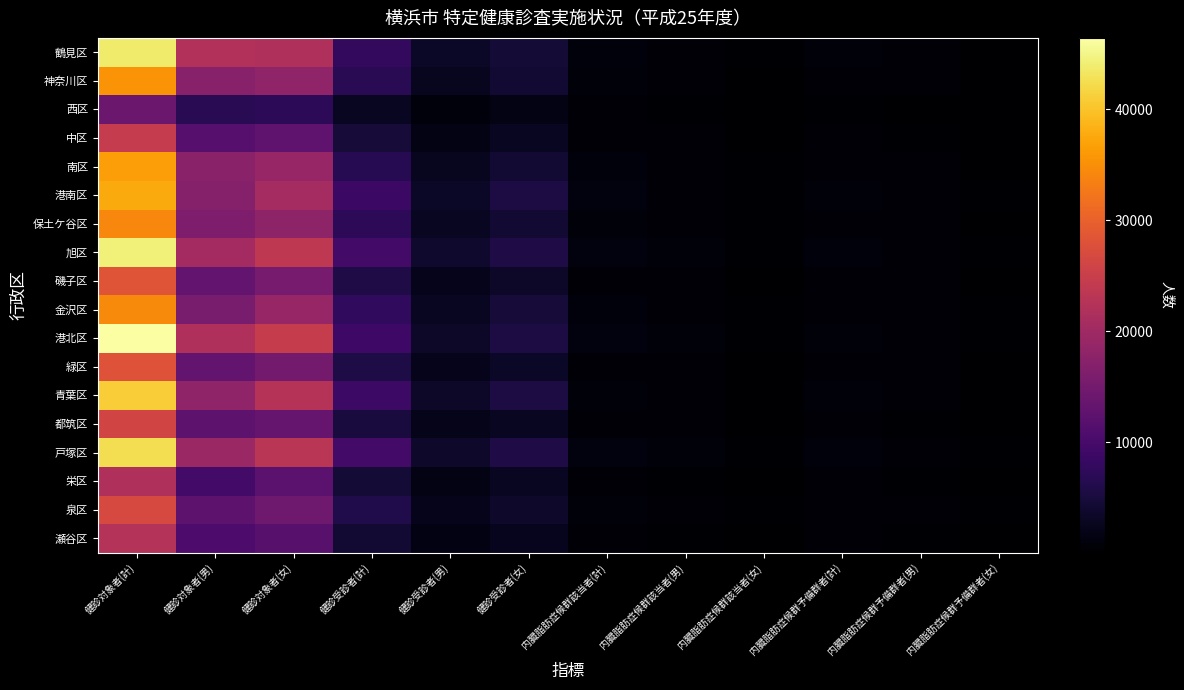

Where is 戸塚区 nearest to the value 21478?

健診対象者(女)